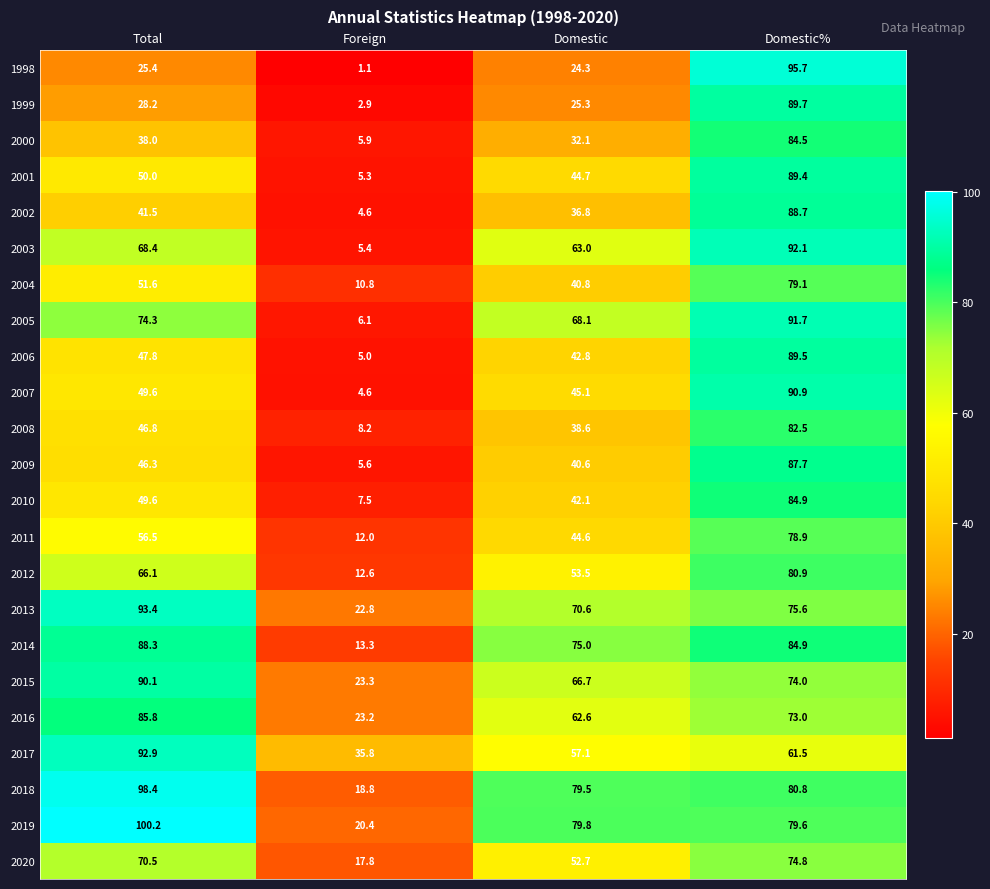

At which label is 2017 closest to 64?

Domestic%